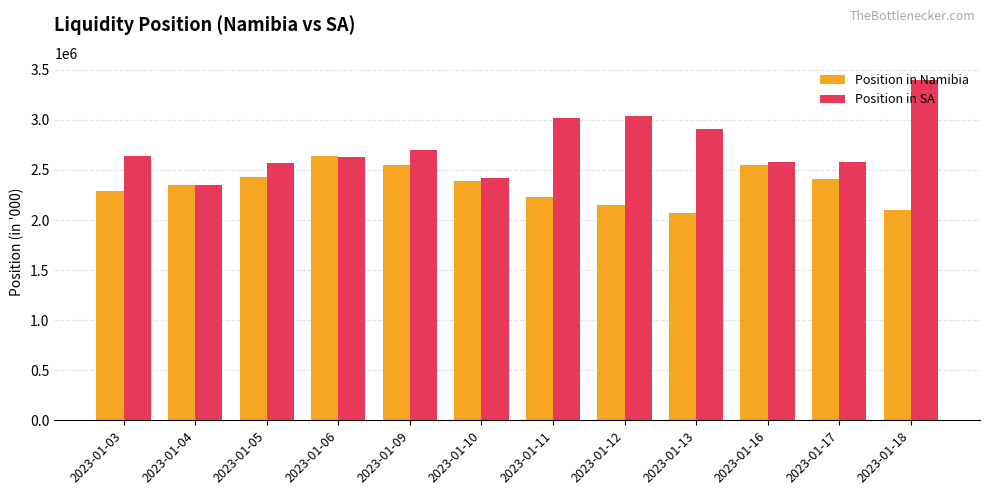

Rank the series at 2023-01-09 from highest to lowest value.

Position in SA, Position in Namibia